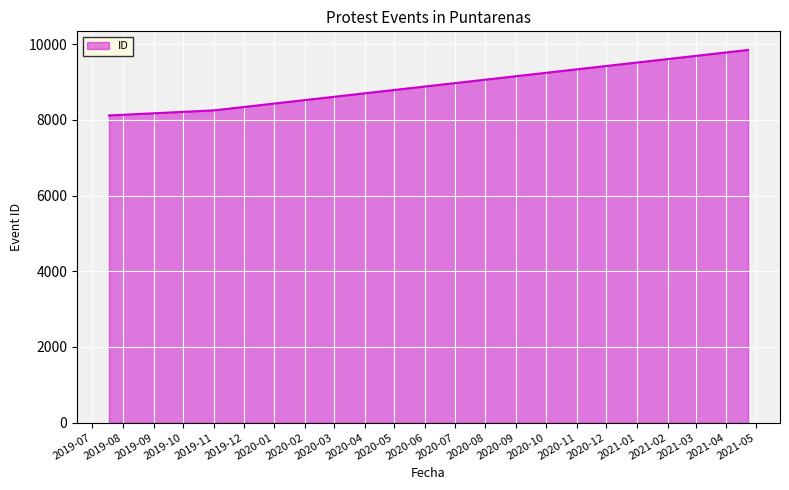

What is the average value?

8739